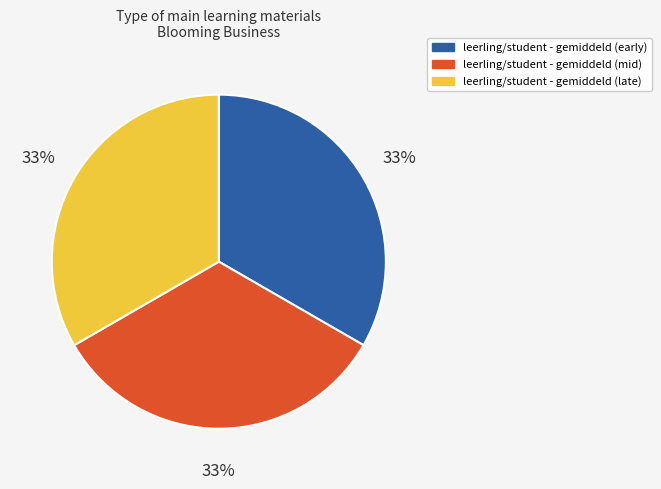

Is there any slice that represents more than half of the pie?

No